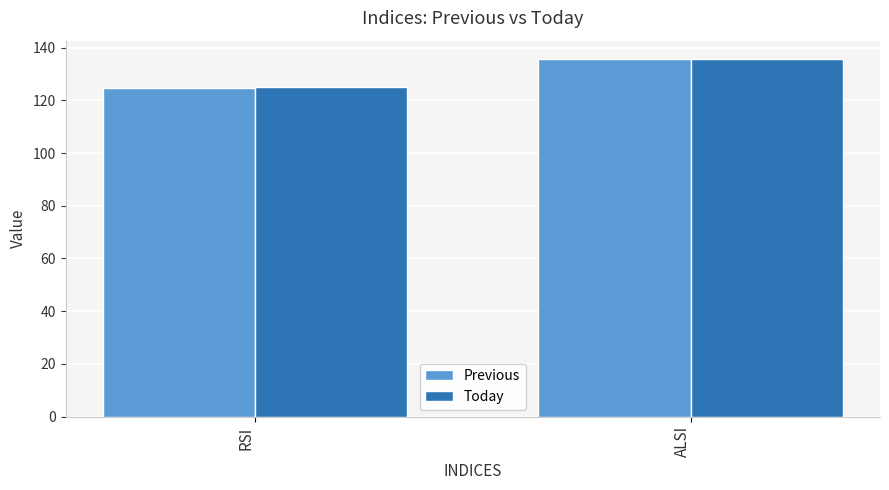

How many distinct data groups are displayed?

2